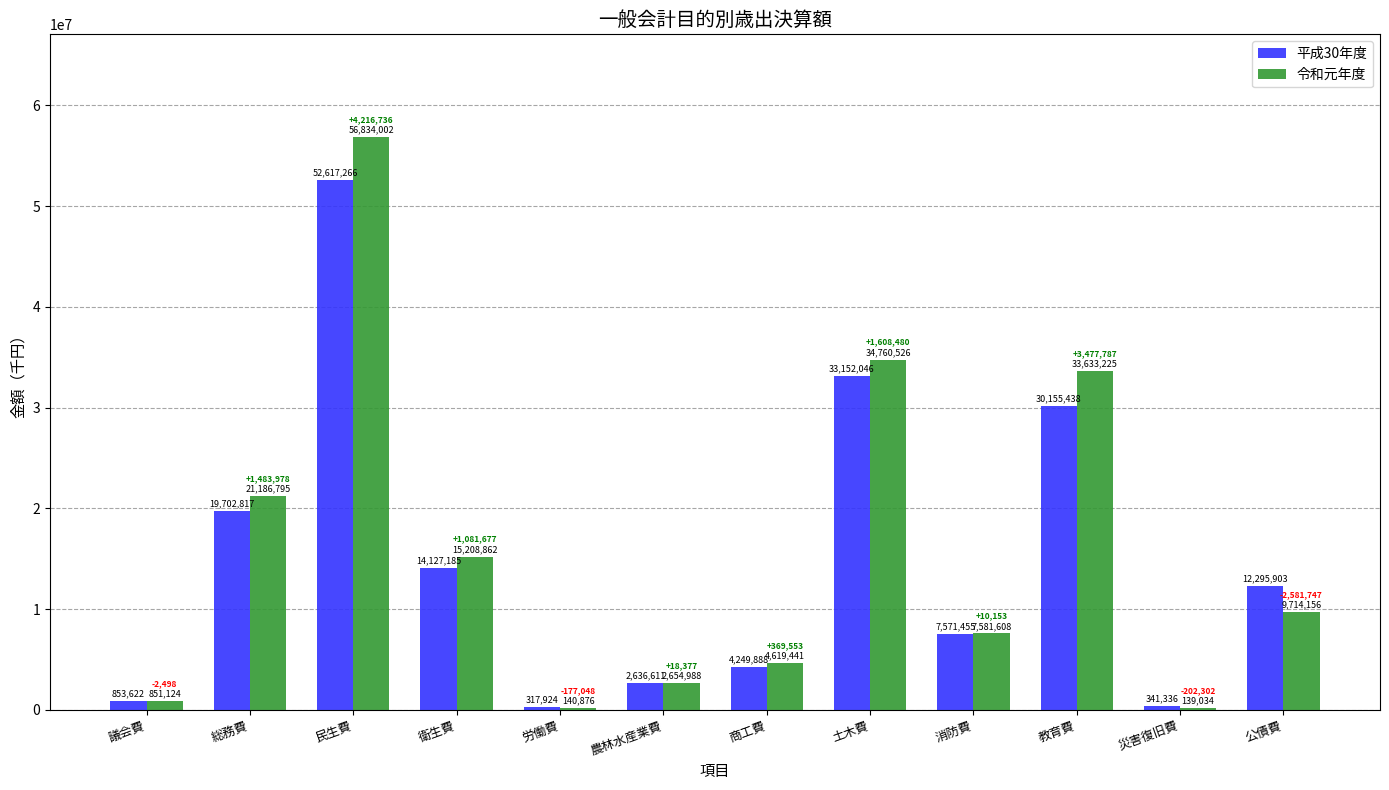

What value does the 令和元年度 series have at 総務費, to the nearest 100?

21186800